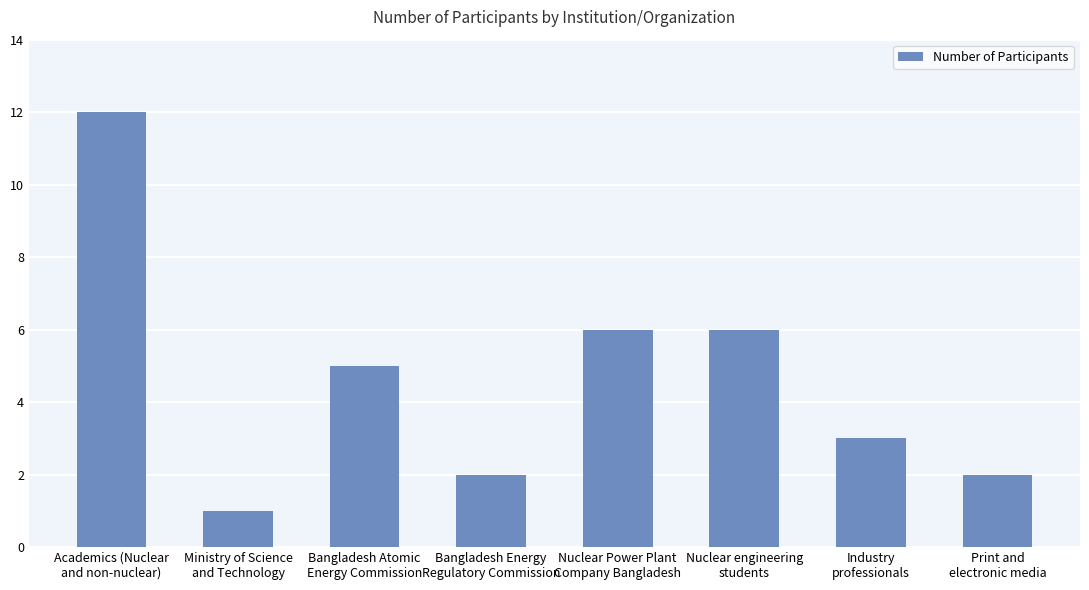

What is the value of the 5th bar from the left?

6